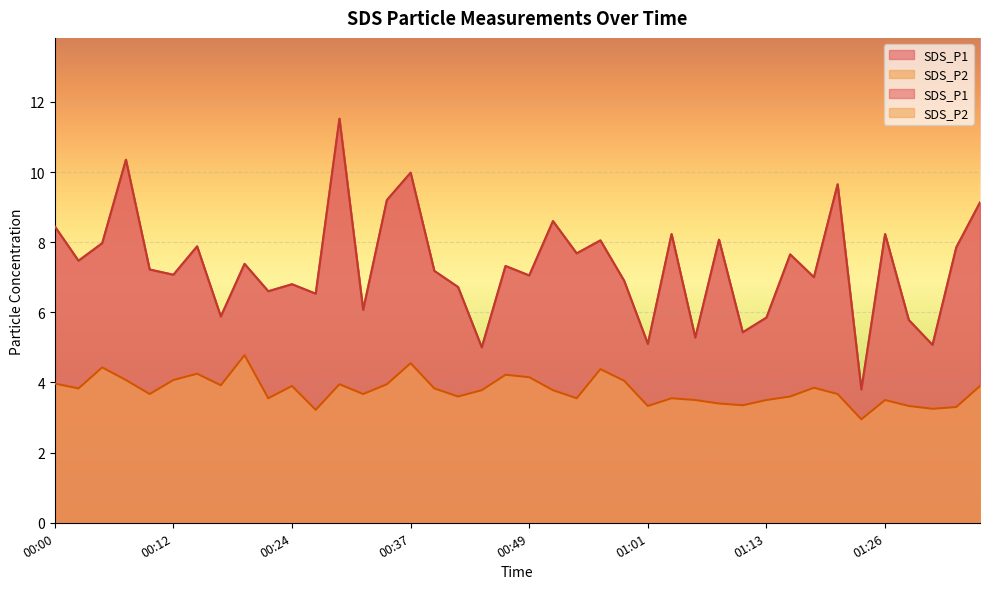

What is the value of the SDS_P1 point at the 7th from the left?

7.9